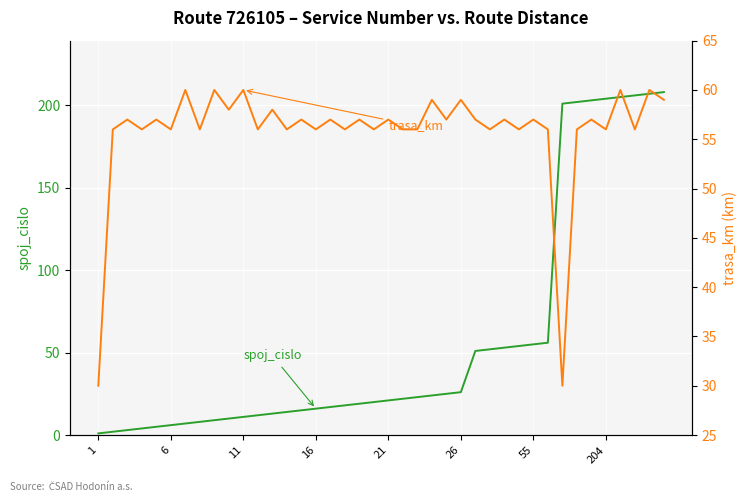

Which category has the highest value in the spoj_cislo series?

39